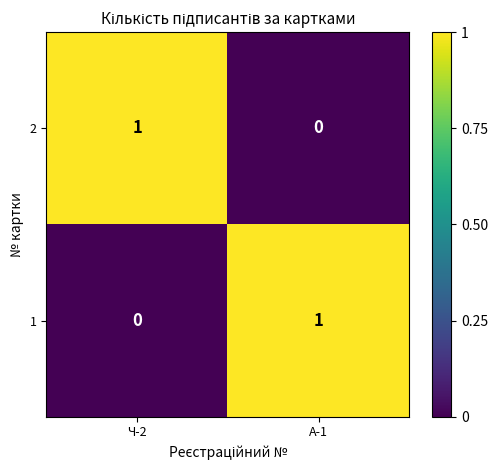

Reading left to right, what are all the values shown in this chart?

2: 1	0
1: 0	1